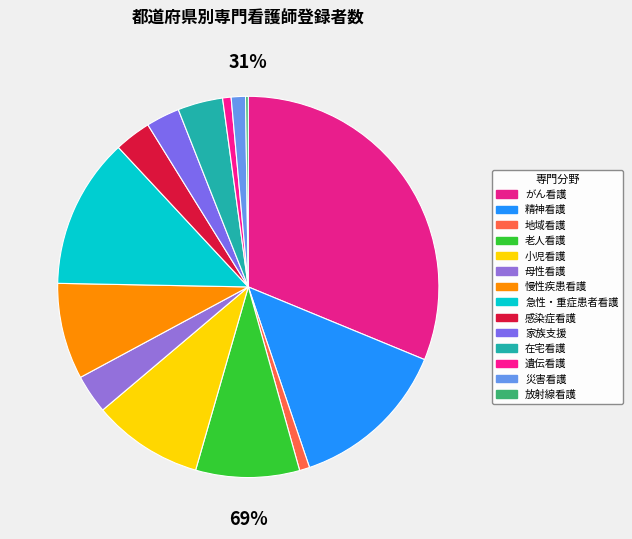

Count the number of slices in the pie.

14